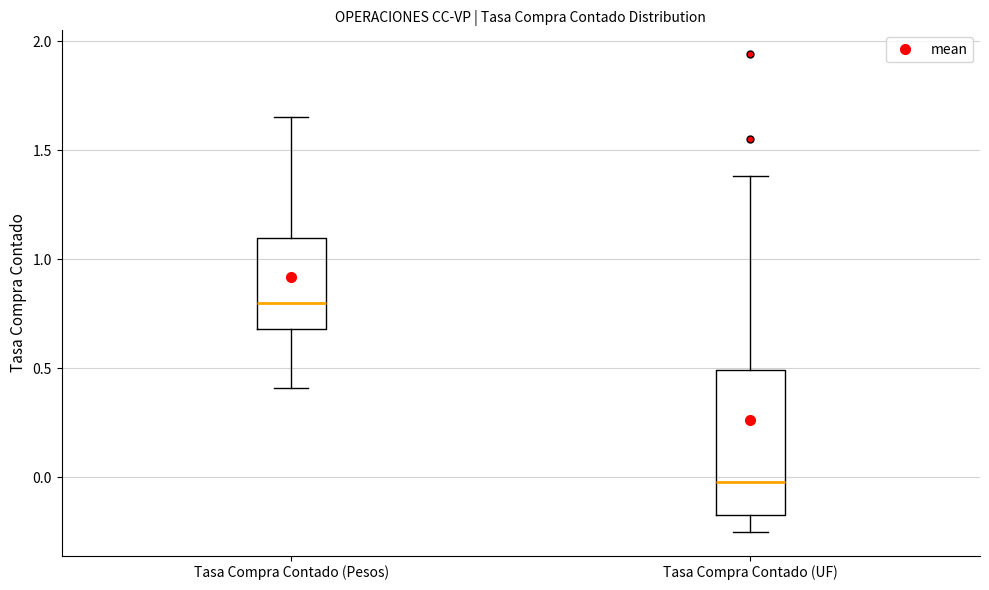

Which box's median line is the lowest?

Tasa Compra Contado (UF)